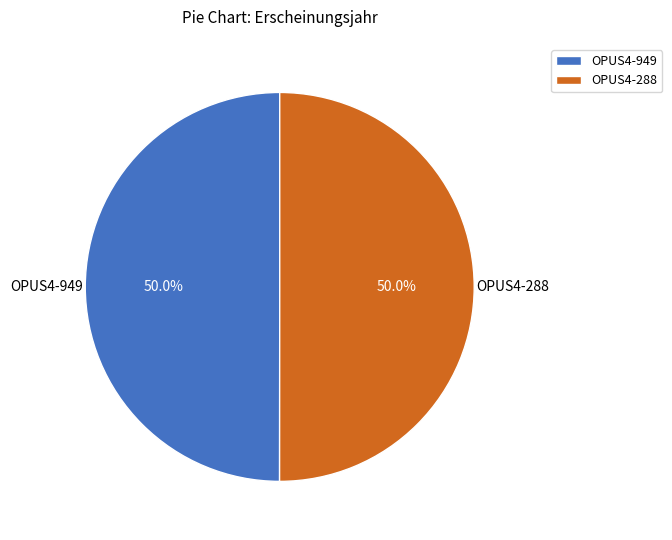

To the nearest percent, what portion does OPUS4-288 represent?

50%